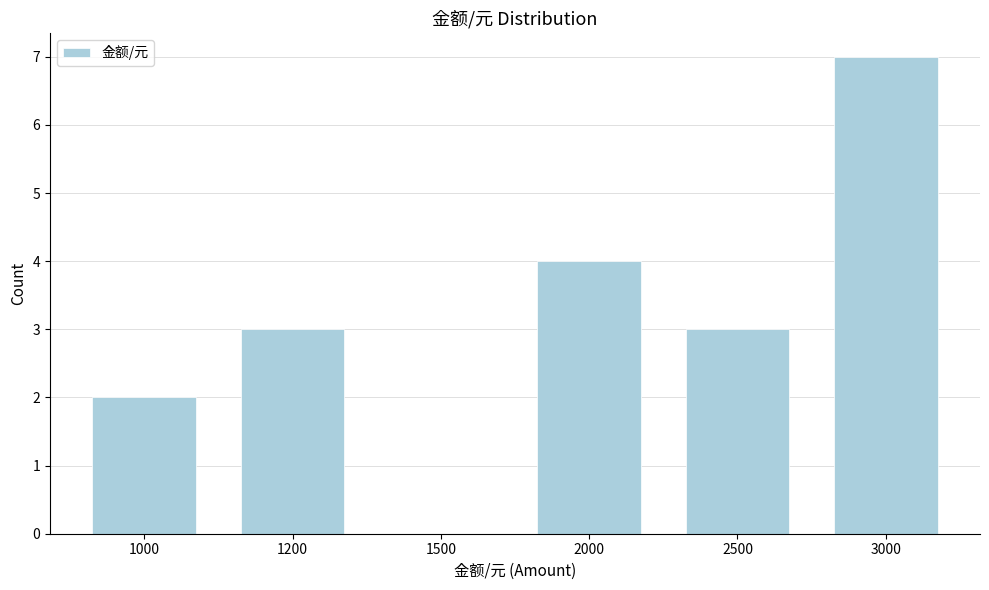

Reading right to left, list all the values displayed in this chart.

3000=7	2500=3	2000=4	1500=0	1200=3	1000=2